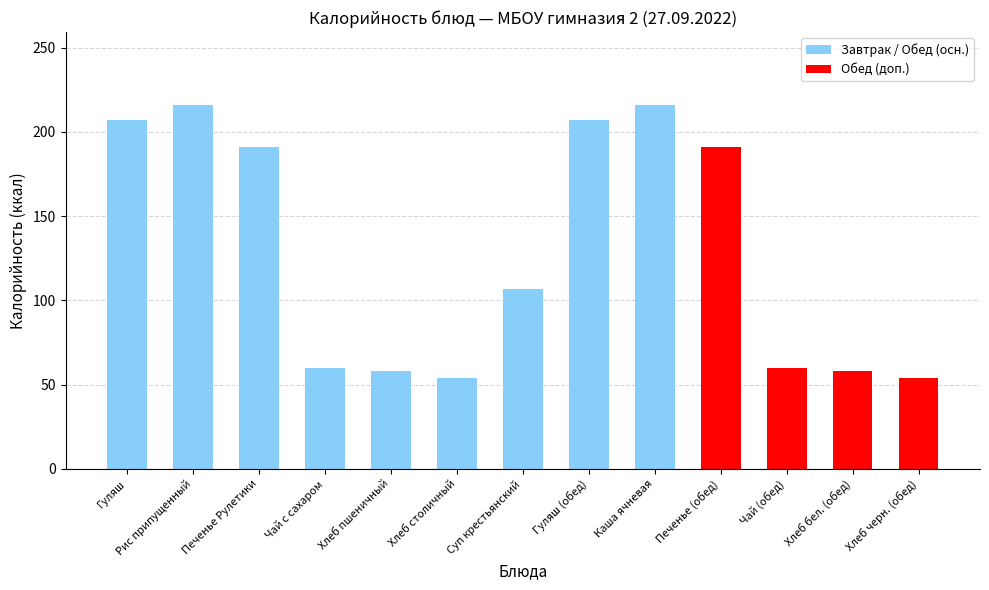

What is the sum of the values at Хлеб столичный and Гуляш (обед)?

261